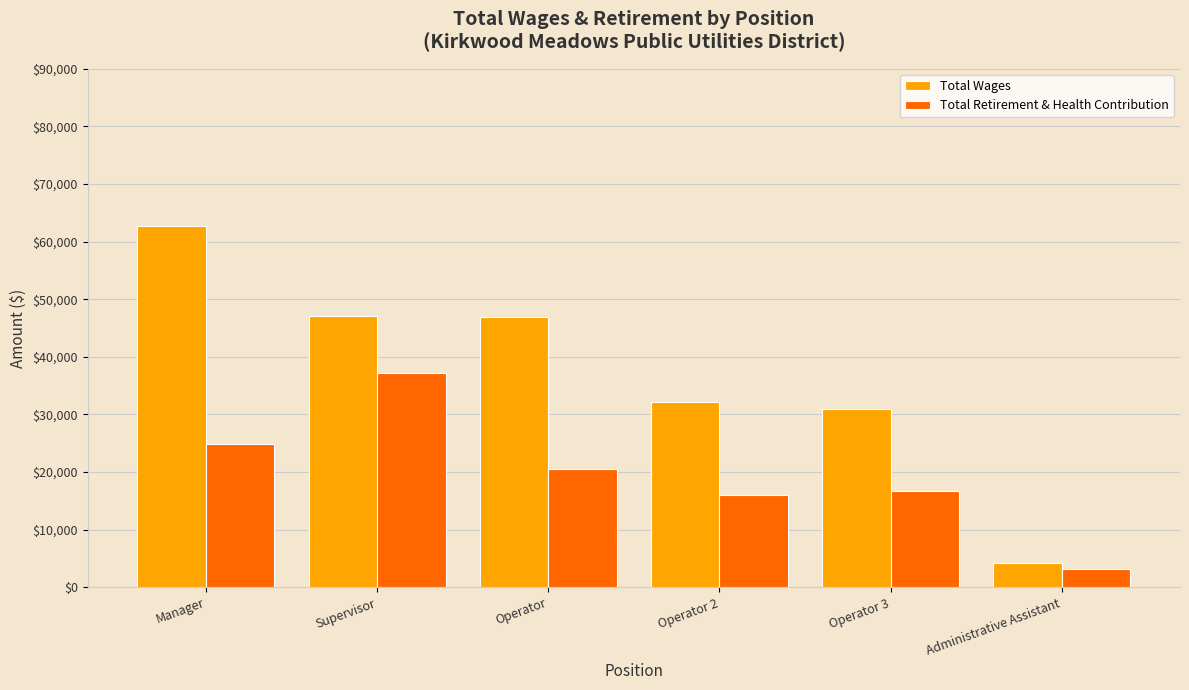

Rank the series by their average value, from lowest to highest.

Total Retirement & Health Contribution, Total Wages